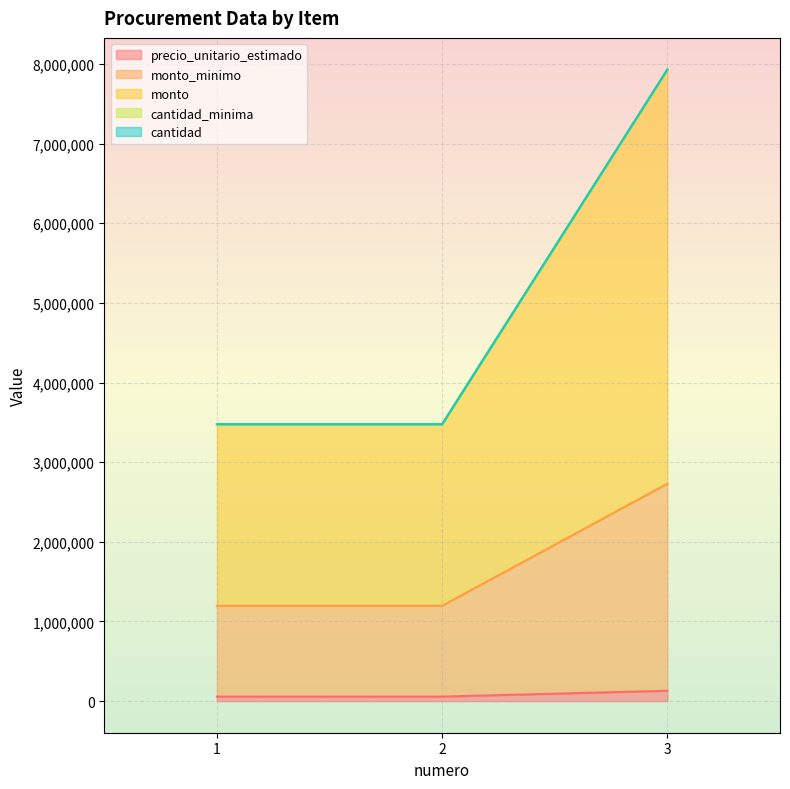

At which label does monto_minimo reach its minimum?

1